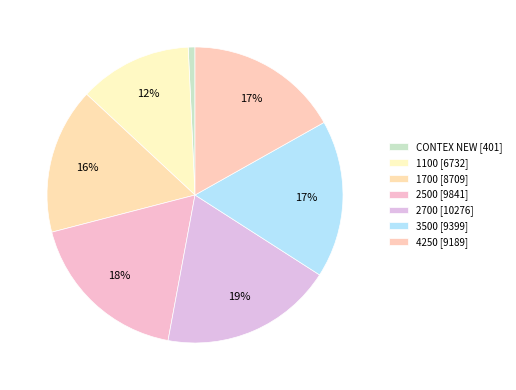

What is the change in value from 2500 to 4250?

-652